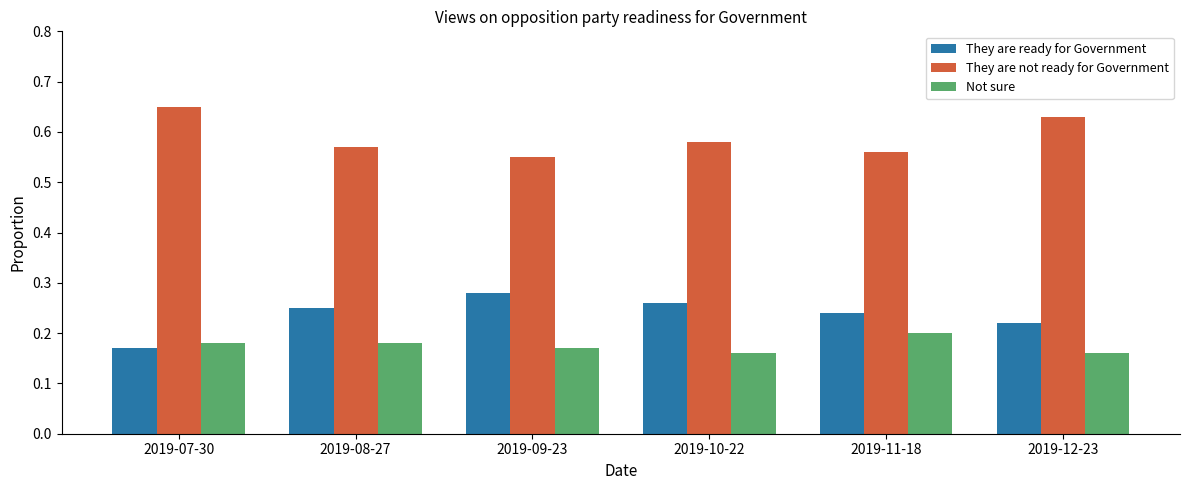

Which category has the lowest value in the They are ready for Government series?

2019-07-30